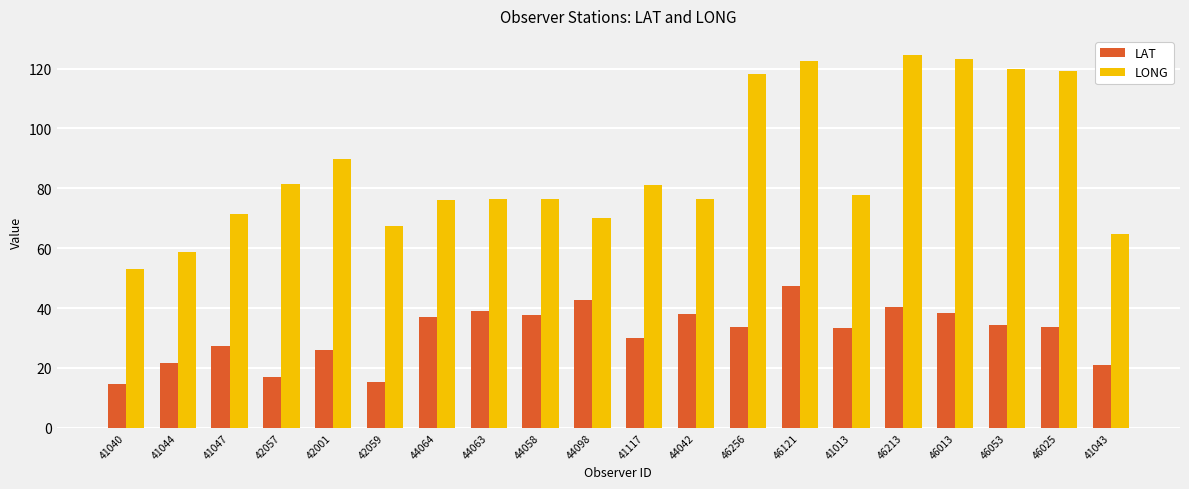

How many distinct data groups are displayed?

2